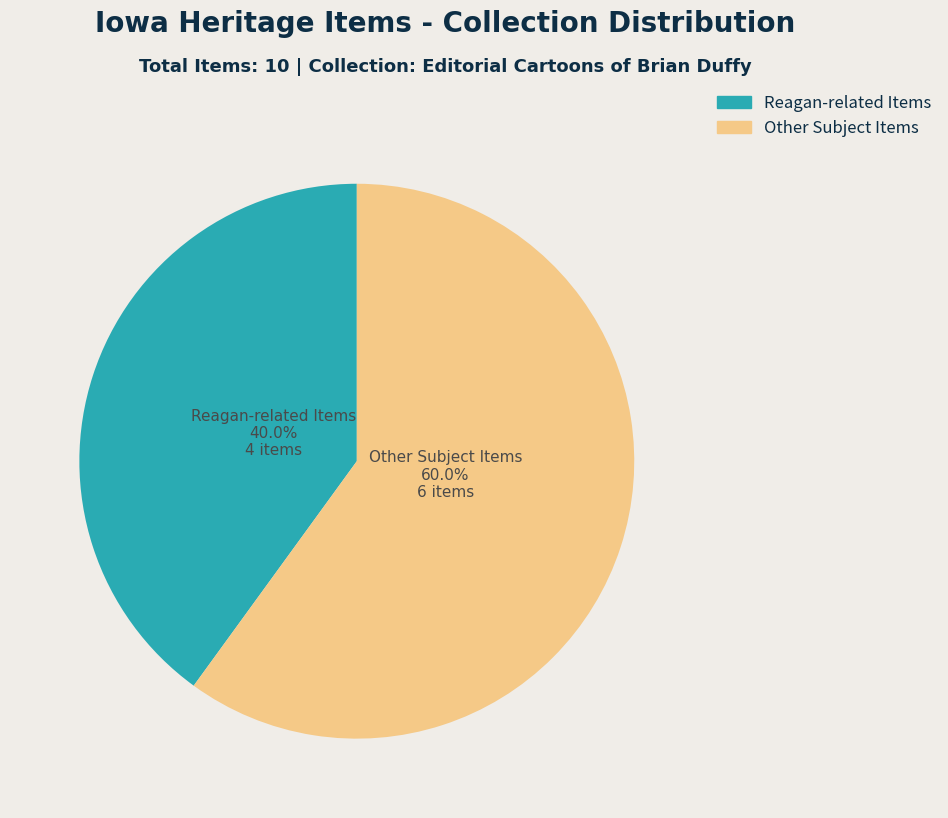

Does any single category account for the majority?

Yes